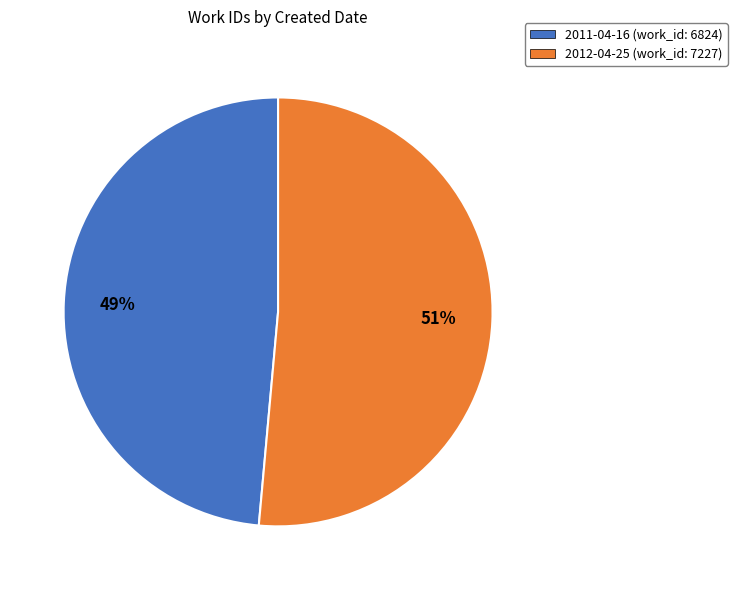

Rank the categories by value from highest to lowest.

2012-04-25, 2011-04-16